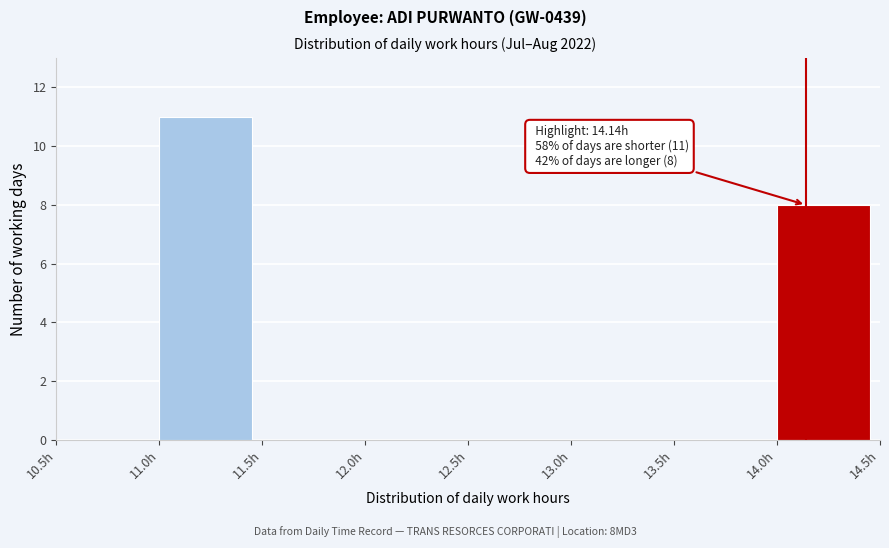

Over which range of the x-axis is the bar tallest?

11.0 to 11.5